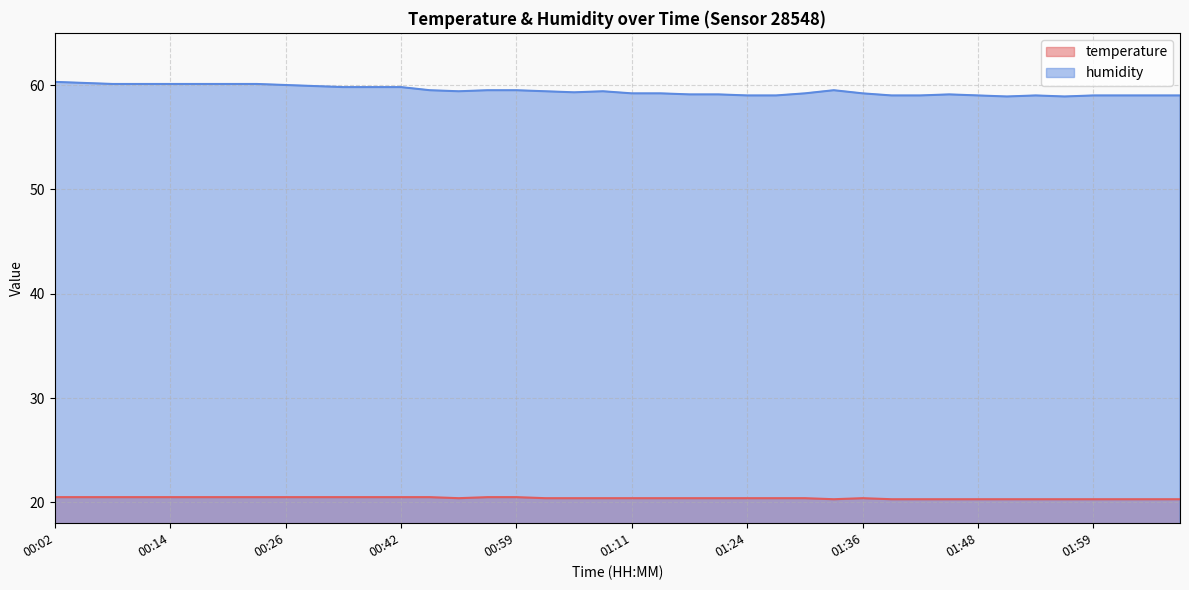

At how many categories does at least one series exceed 52?

40